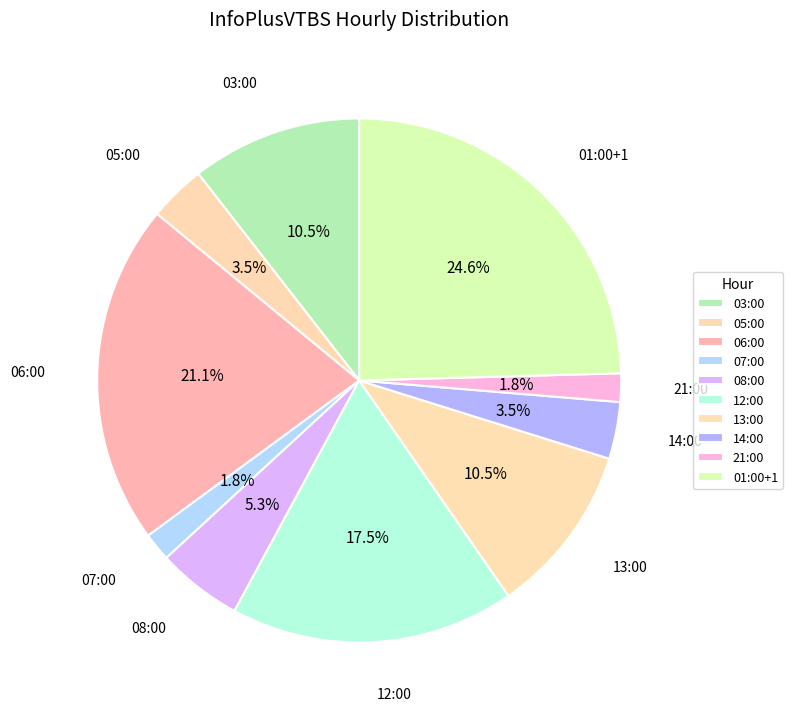

How many slices are in this pie chart?

10